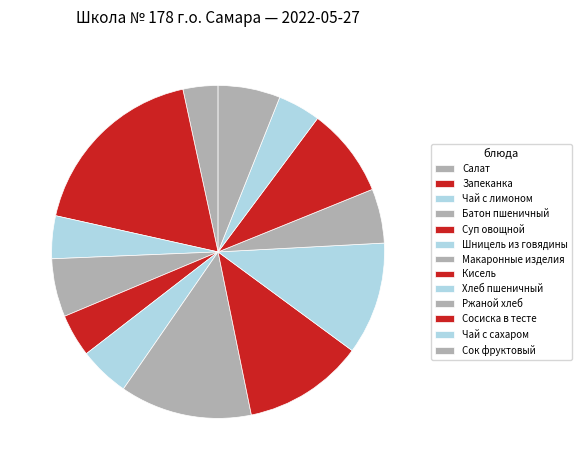

How many slices are in this pie chart?

13